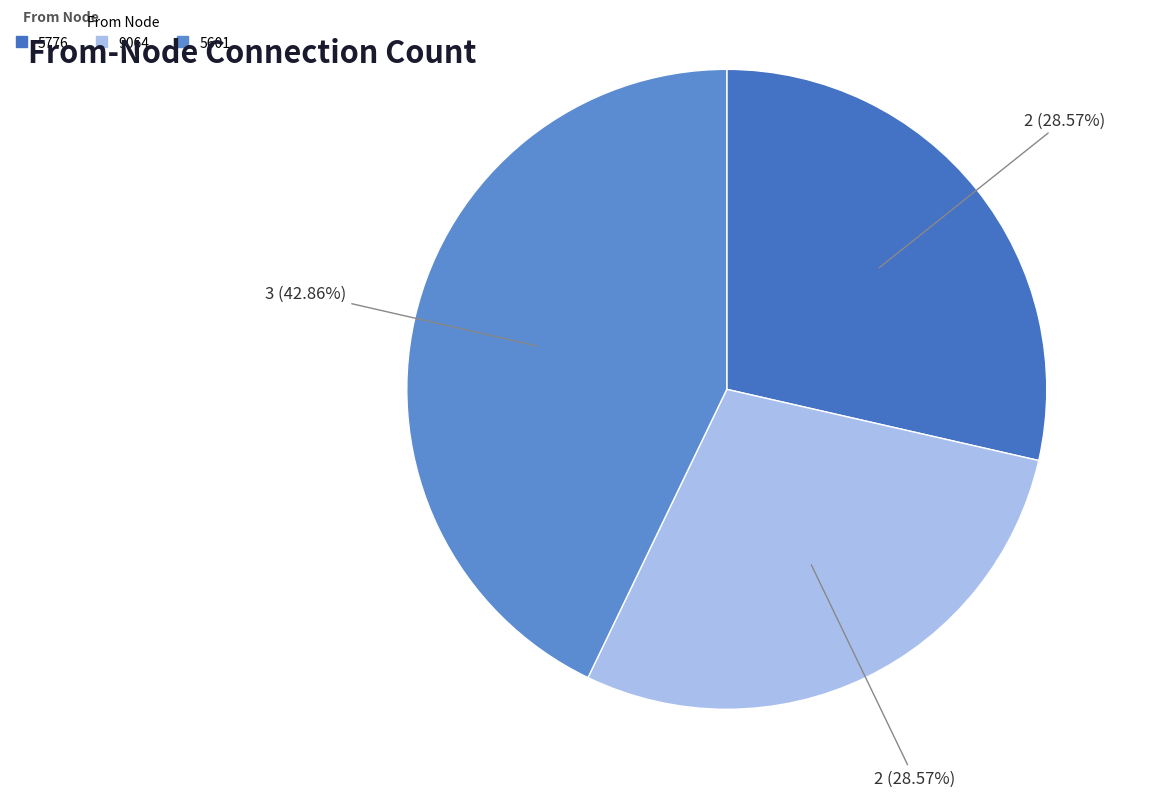

Is there a majority slice in this chart?

No